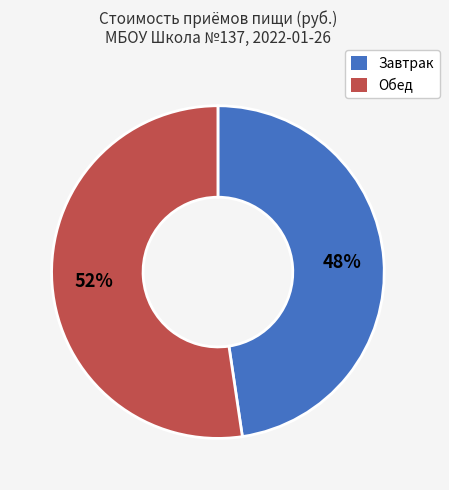

What is the ratio of the value at Завтрак to the value at Обед?

0.9